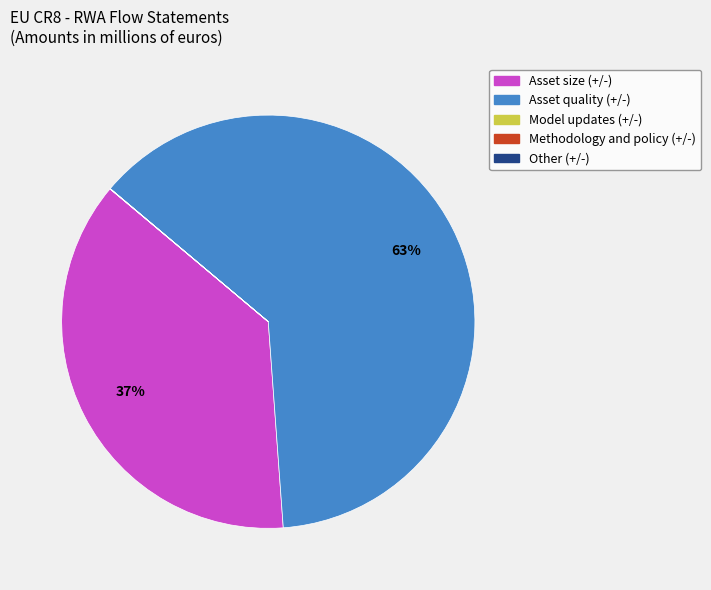

Is there any slice that represents more than half of the pie?

Yes